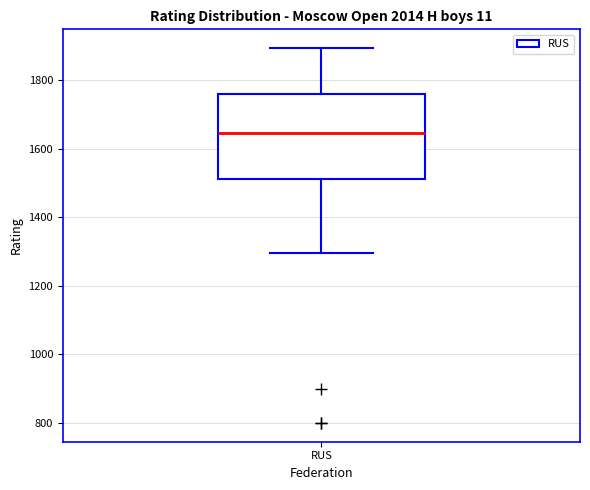

Transcribe this box plot: give where the median line is, the range the box spans, and where the two whiskers end, as read against the y-axis. The values are not printed on the chart, so give them approximately, as read against the axis.

median 1640, box 1520 to 1760, whiskers 1300 to 1900